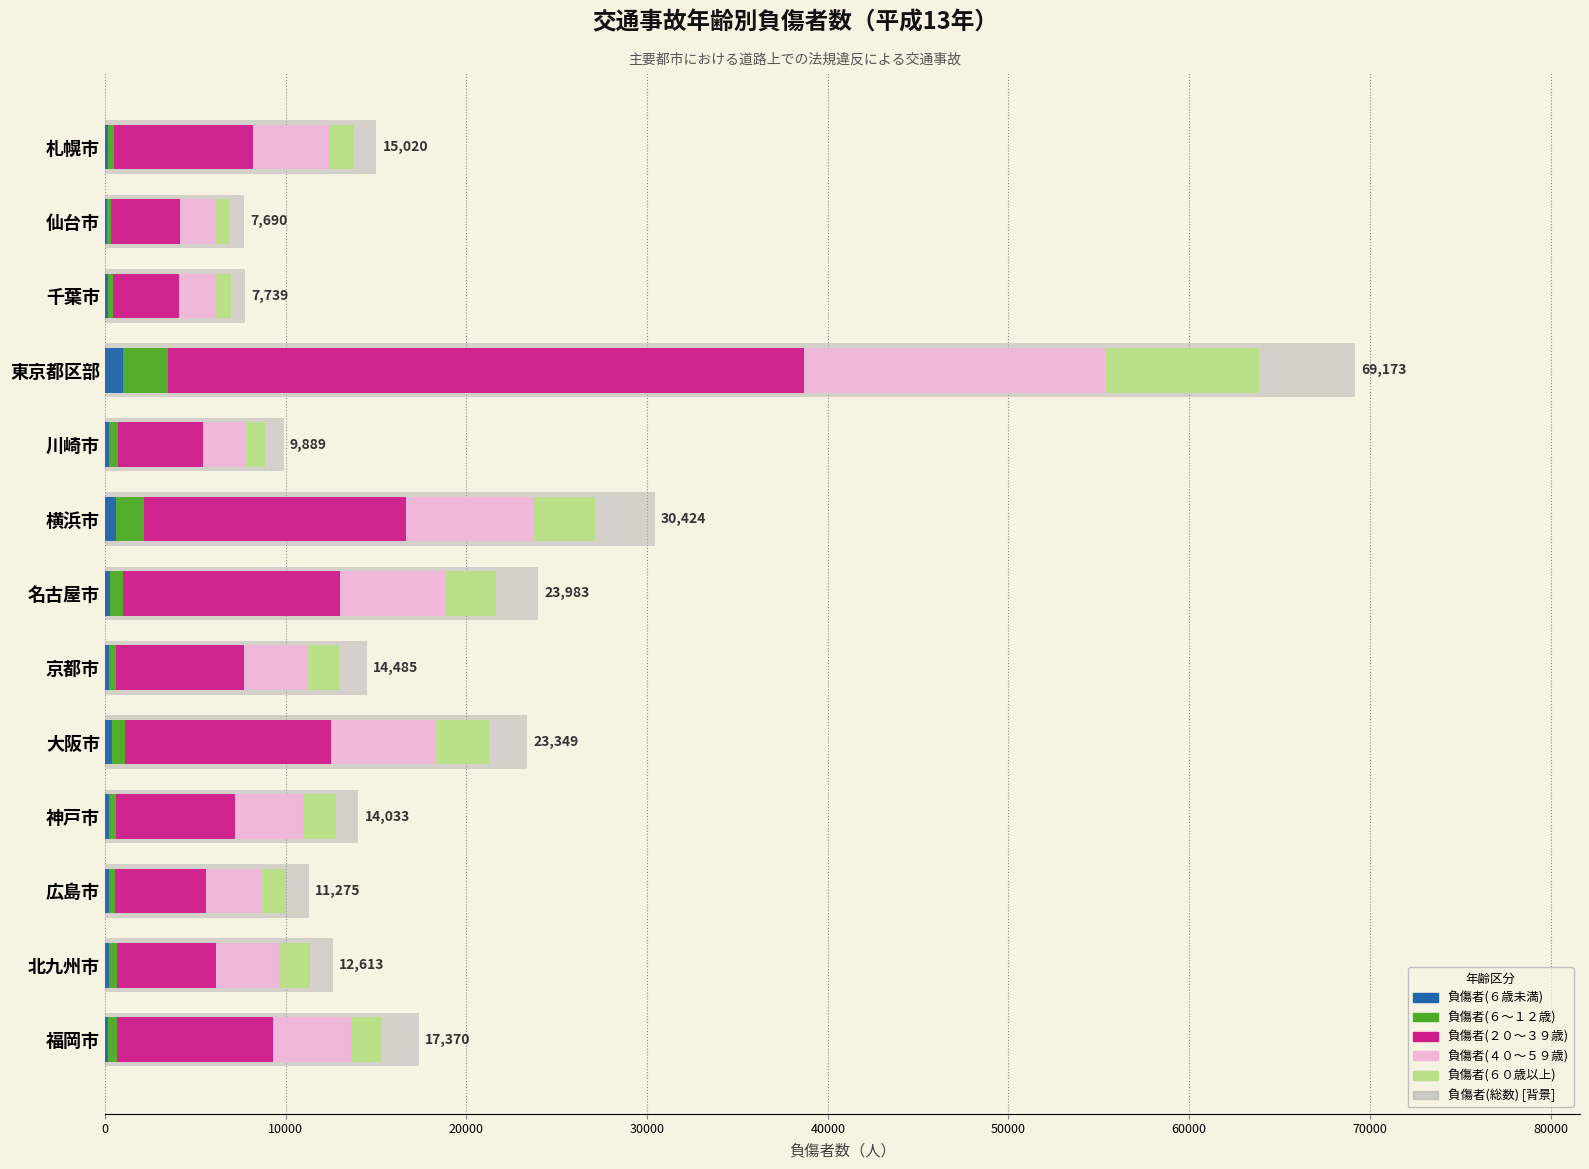

Is it true that 負傷者(６０歳以上) equals 11712 at 東京都区部?

False